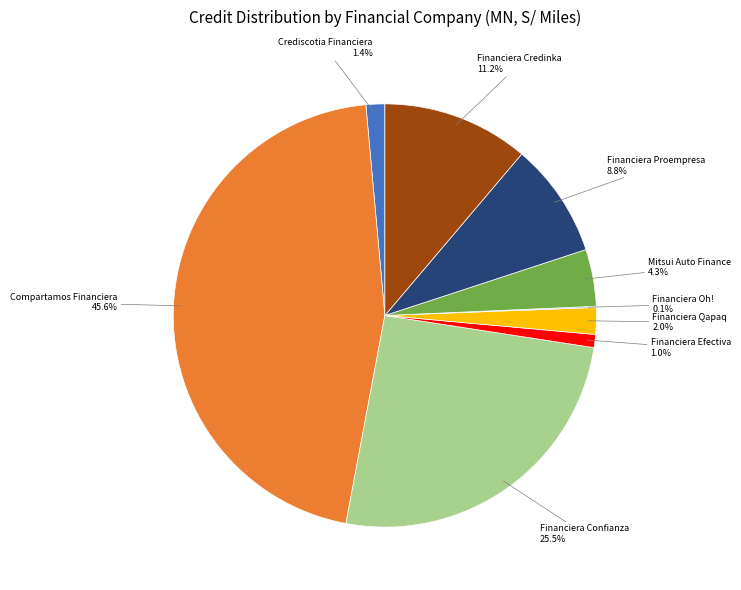

Is there any slice that represents more than half of the pie?

No